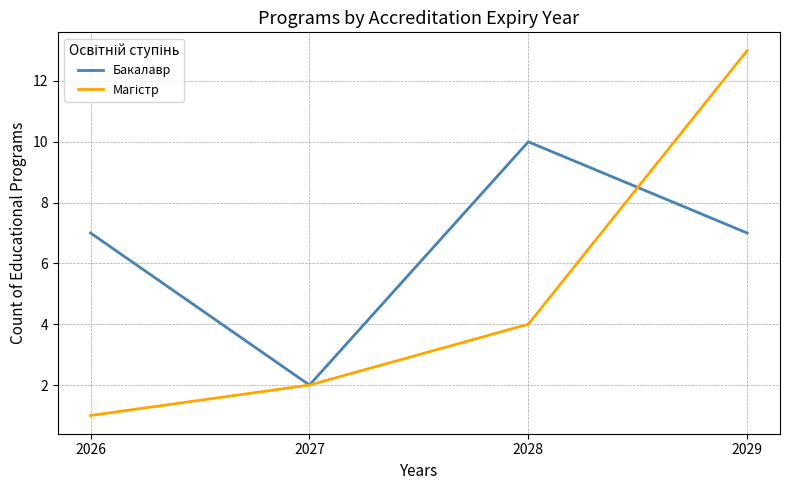

What is the difference between the highest and lowest values at 2028?

6